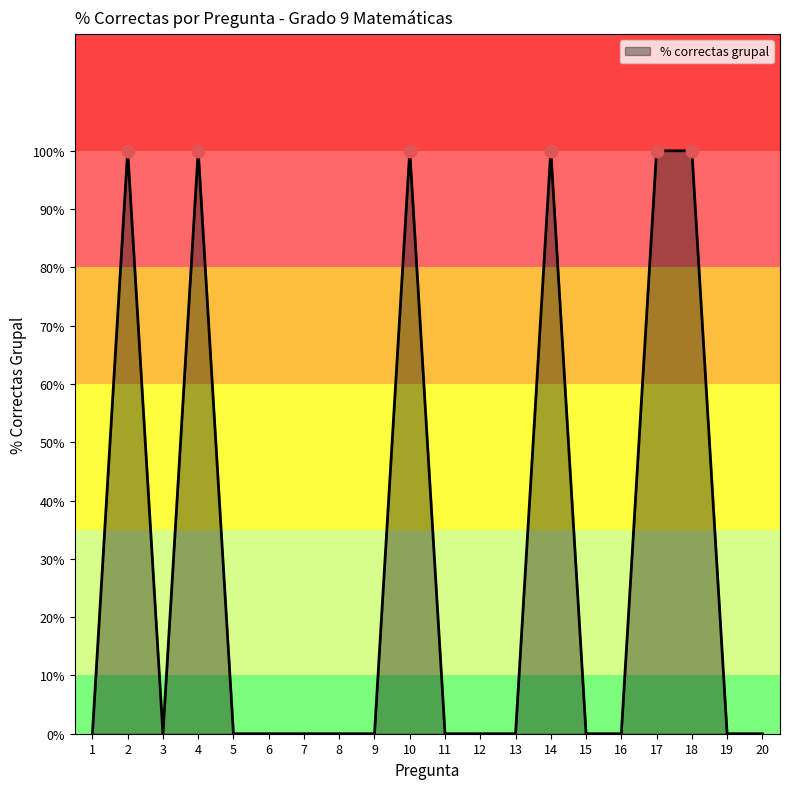

Between 13 and 17, which is larger?

17